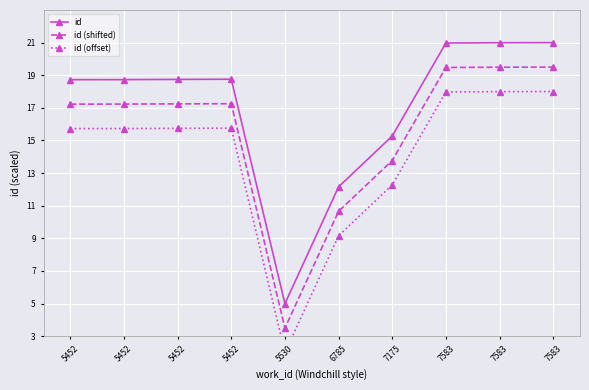

What is the value of the id (shifted) point at the 9th from the left?

19.5